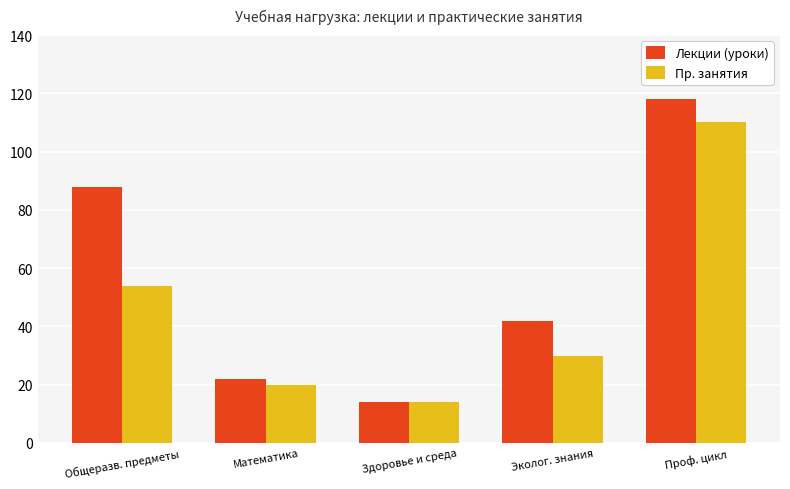

What are all the series names shown in the legend?

Лекции (уроки), Пр. занятия